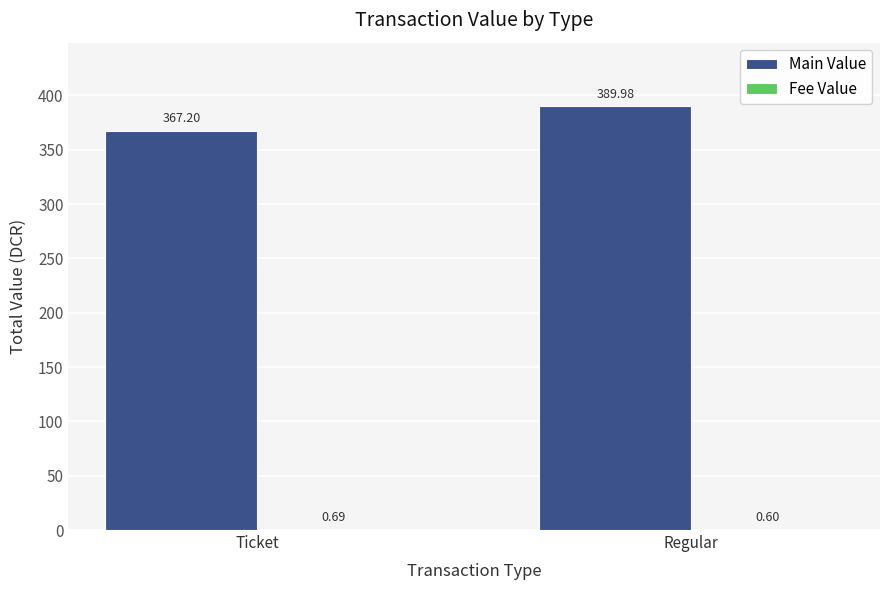

What is the spread (max minus min) of values at Regular?

389.4